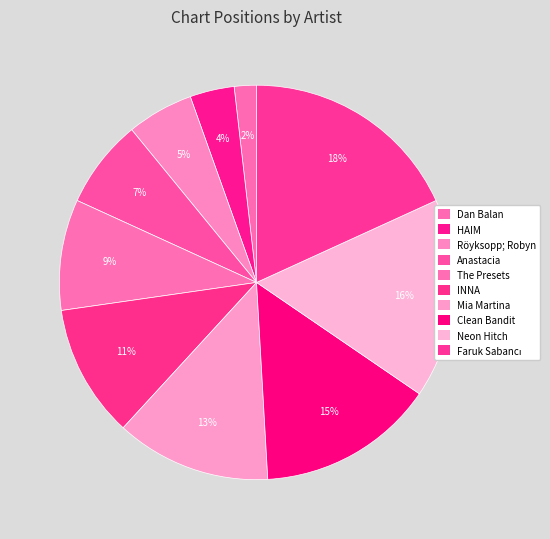

What is the change in value from Röyksopp; Robyn to The Presets?

+2